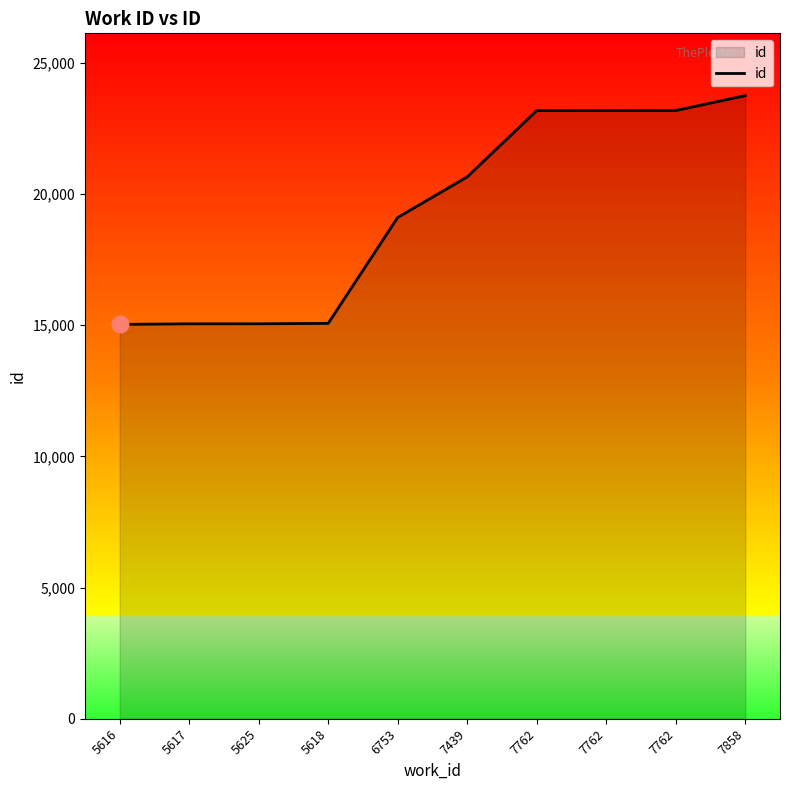

How many lines are shown in the chart?

1